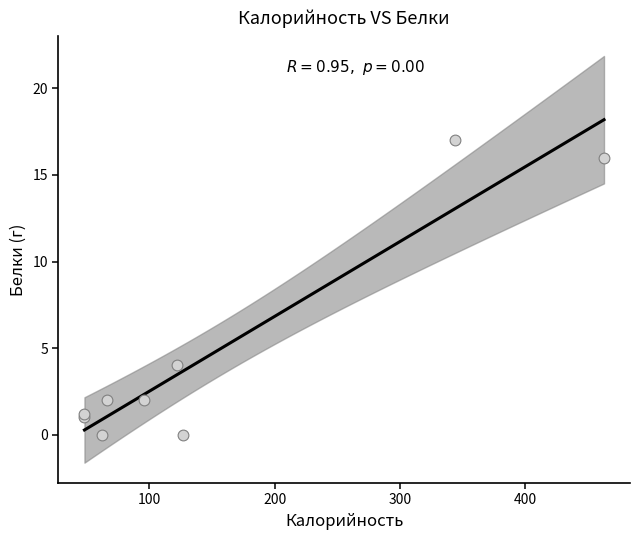

What Y value in the scatter plot is closest to 8?

4.0